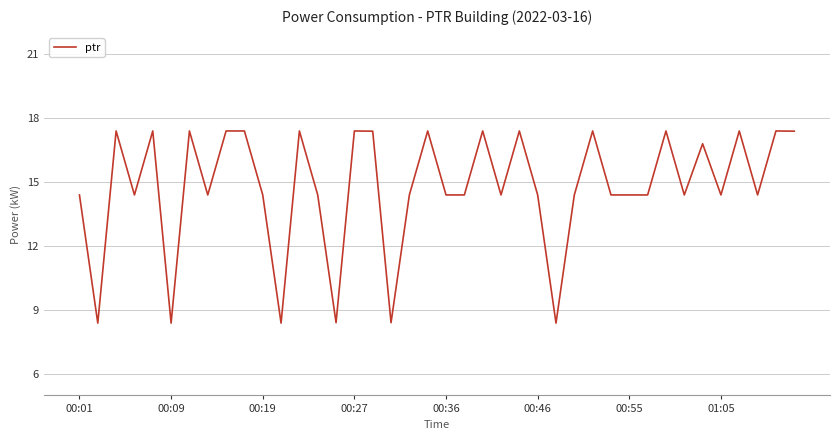

What is the maximum value shown in the chart?

17.4